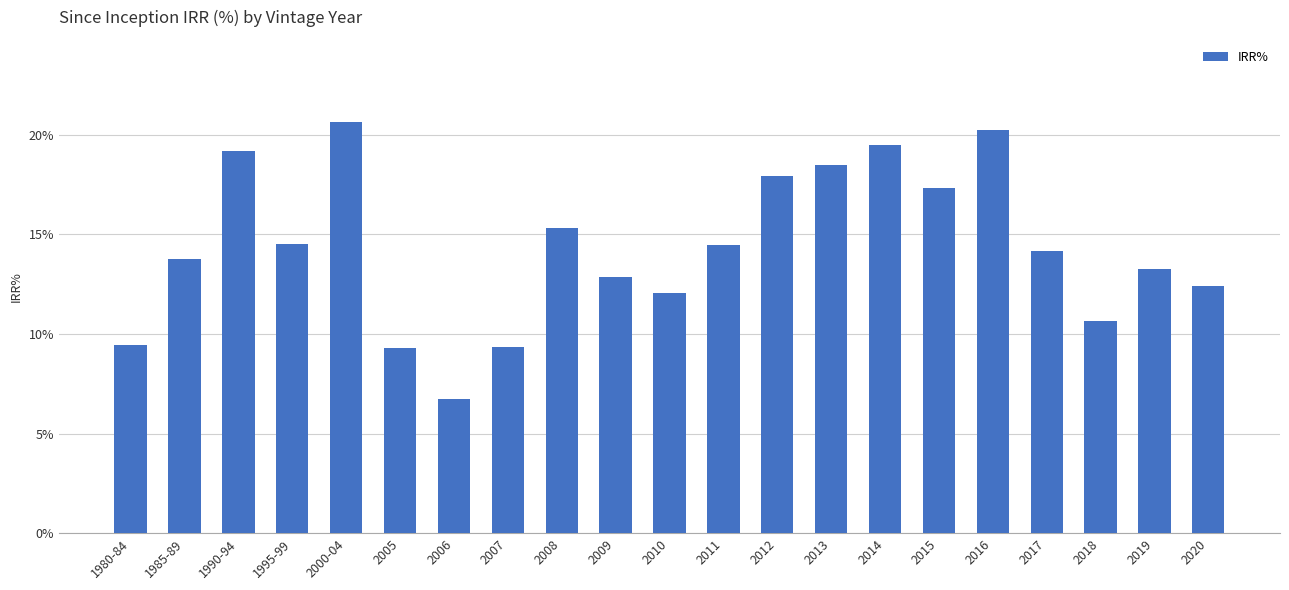

What position from the right is 2007?

14